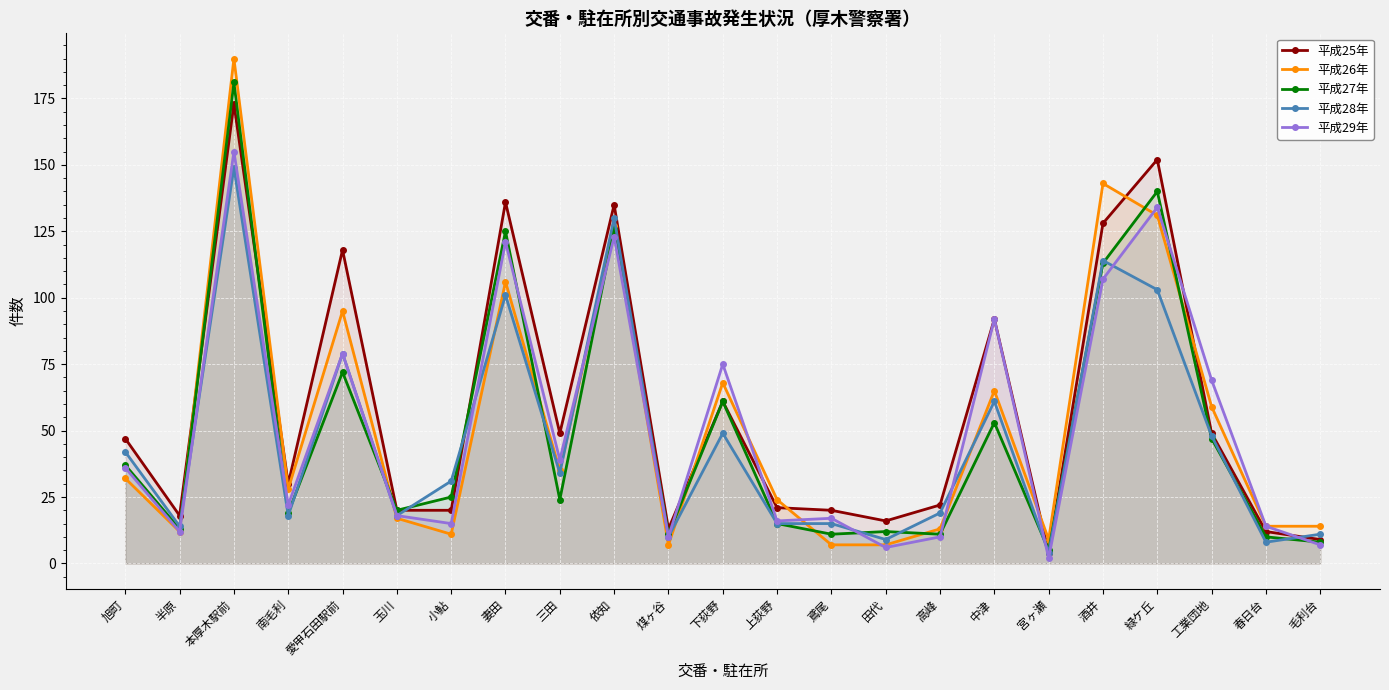

What is the maximum value for 平成29年?

155